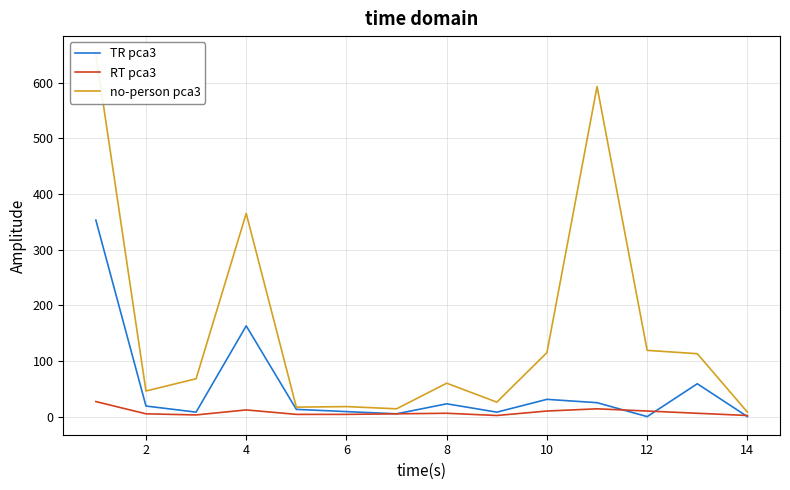

How many distinct data groups are displayed?

3